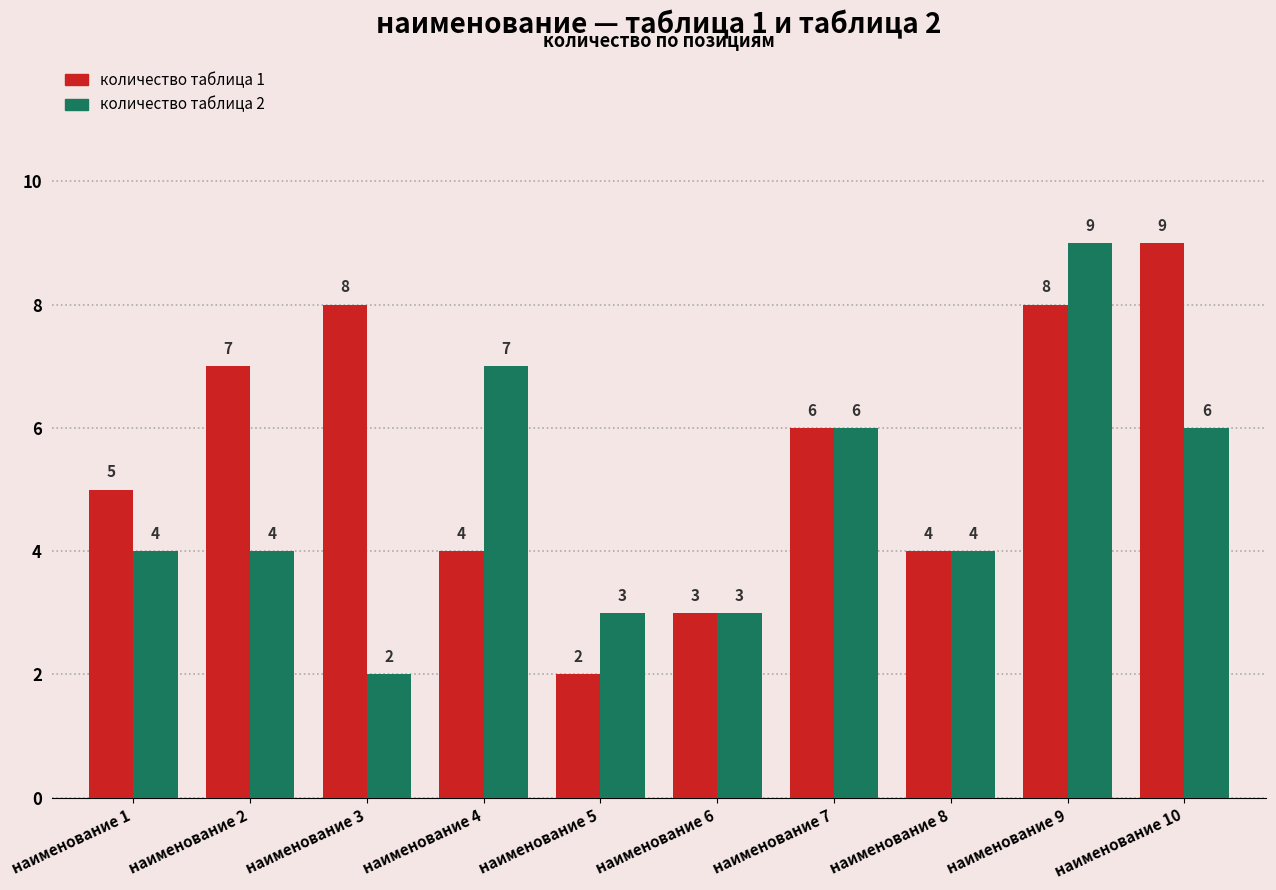

Rank the series by their average value, from highest to lowest.

количество таблица 1, количество таблица 2